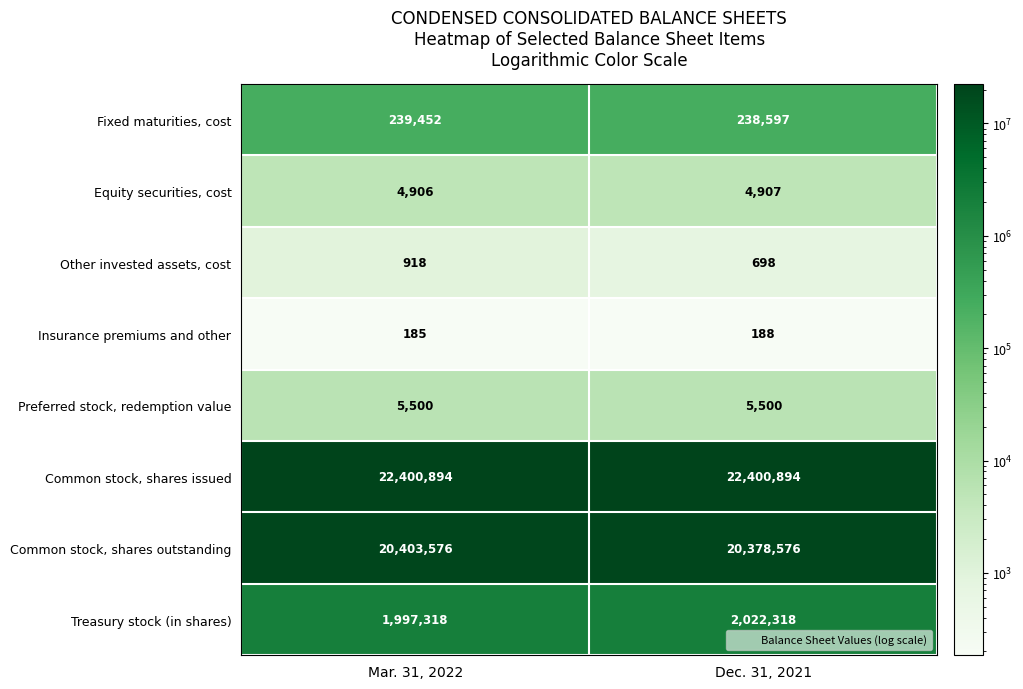

What is the approximate value of Fixed maturities, cost at Mar. 31, 2022, to the nearest 10?

239450